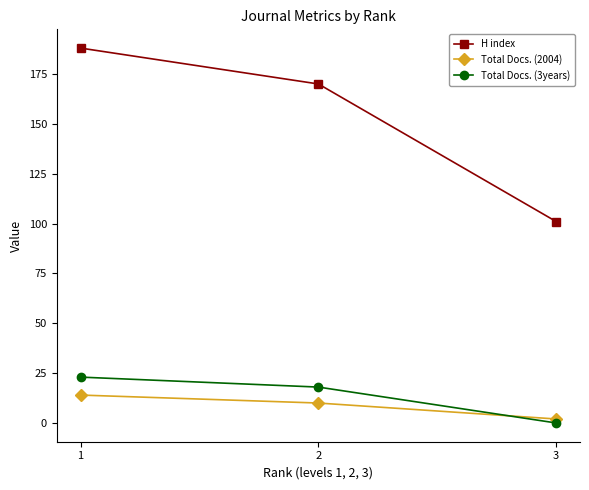

Reading left to right, extract all data points from this chart.

H index: 188	170	101
Total Docs. (2004): 14	10	2
Total Docs. (3years): 23	18	0